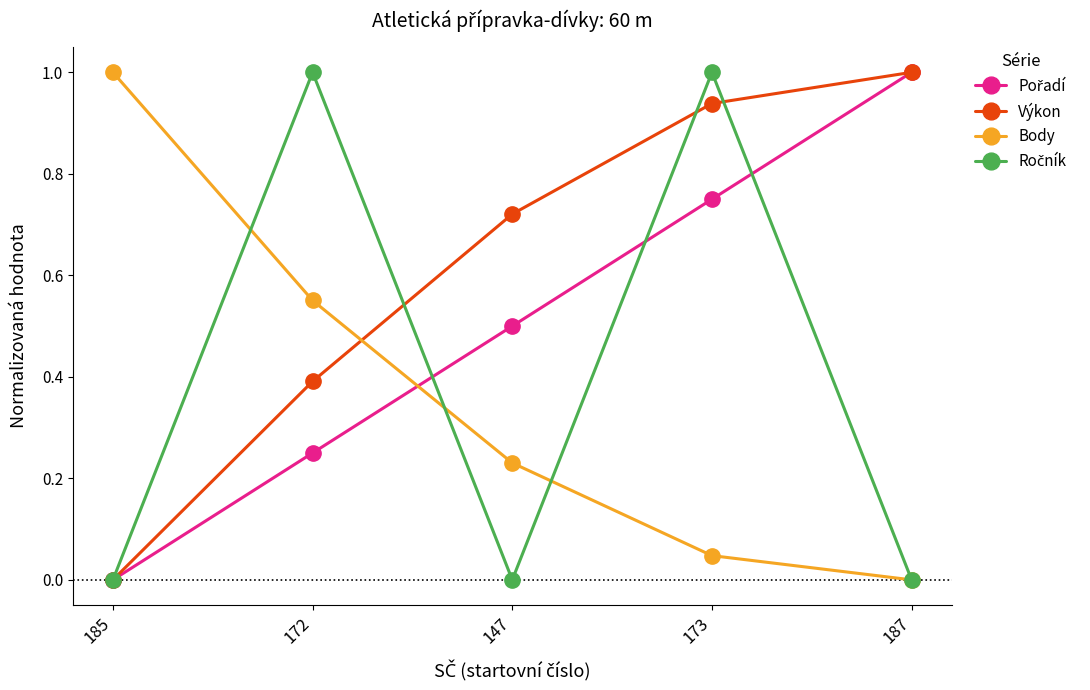

What is the difference between the highest and lowest values at 173?

1.0